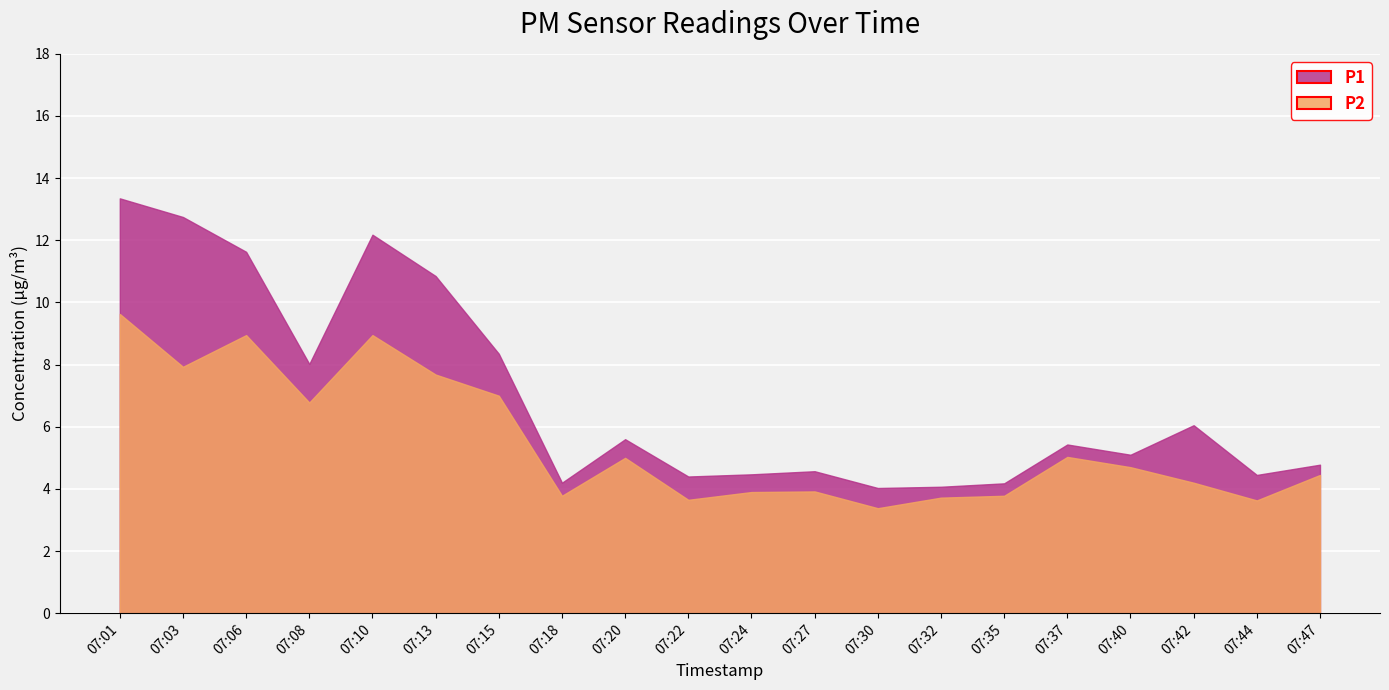

What is the difference between the maximum and second lowest values in the P1 series?

9.3